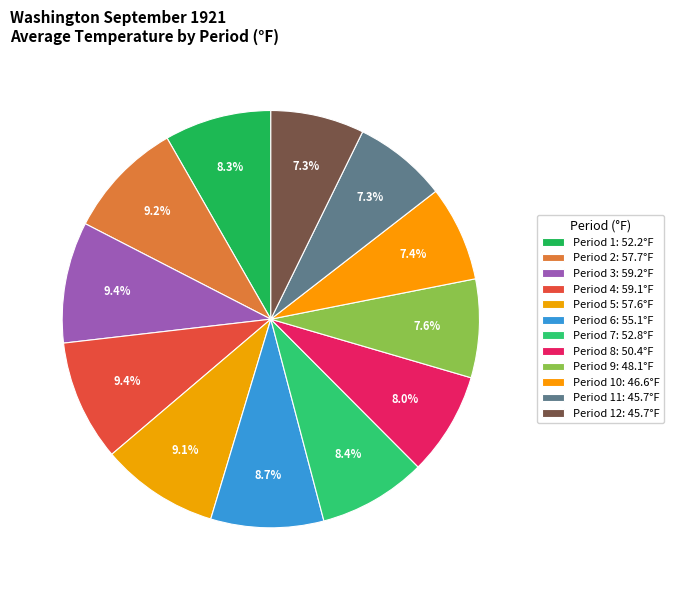

Count the number of slices in the pie.

12